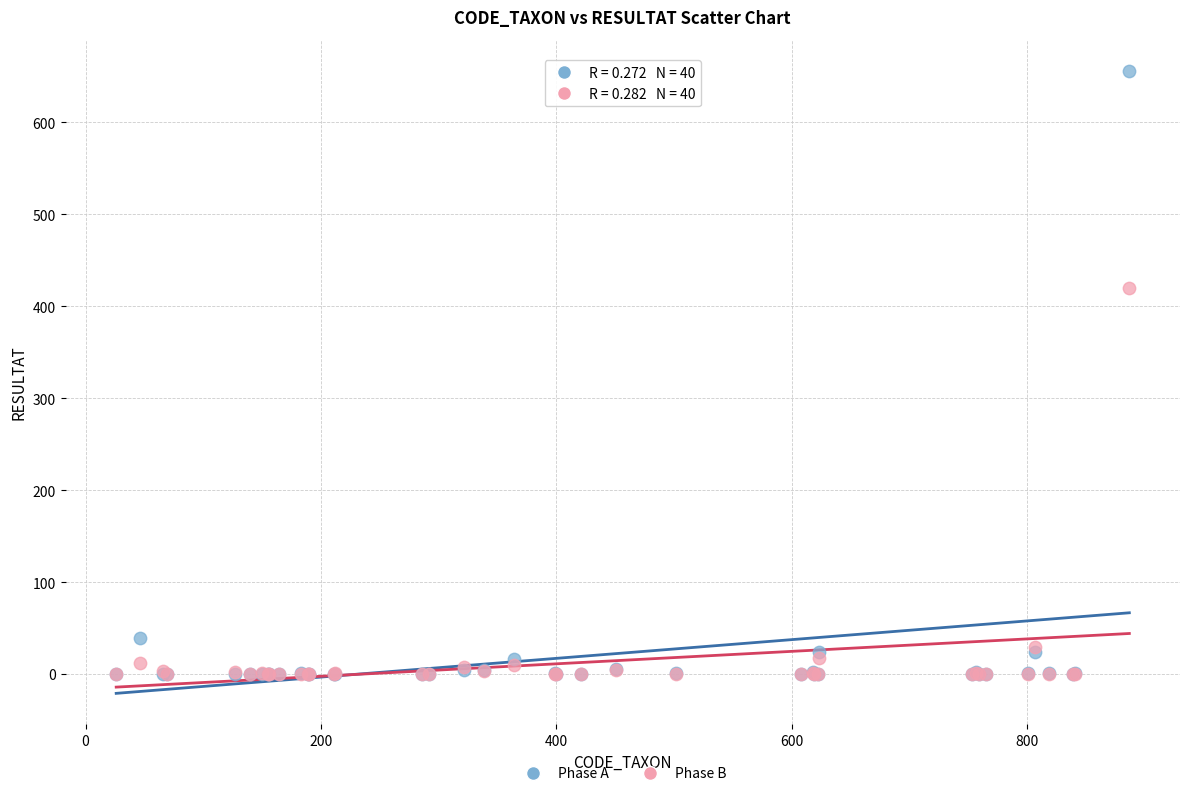

Which series has the widest spread of Y values?

Phase A